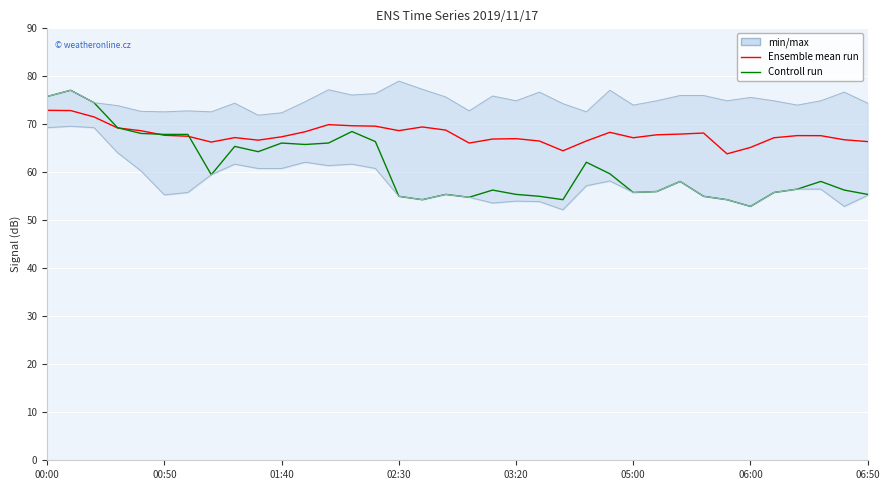

What is the spread (max minus min) of values at 28?

13.2